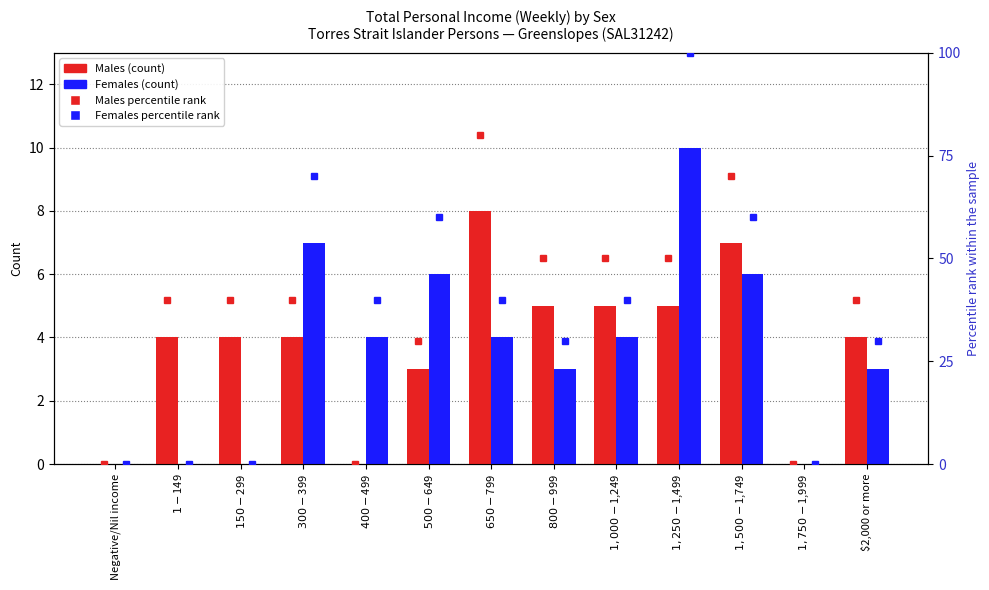

What is the sum of the Females values at $1,750-$1,999 and $300-$399?

7